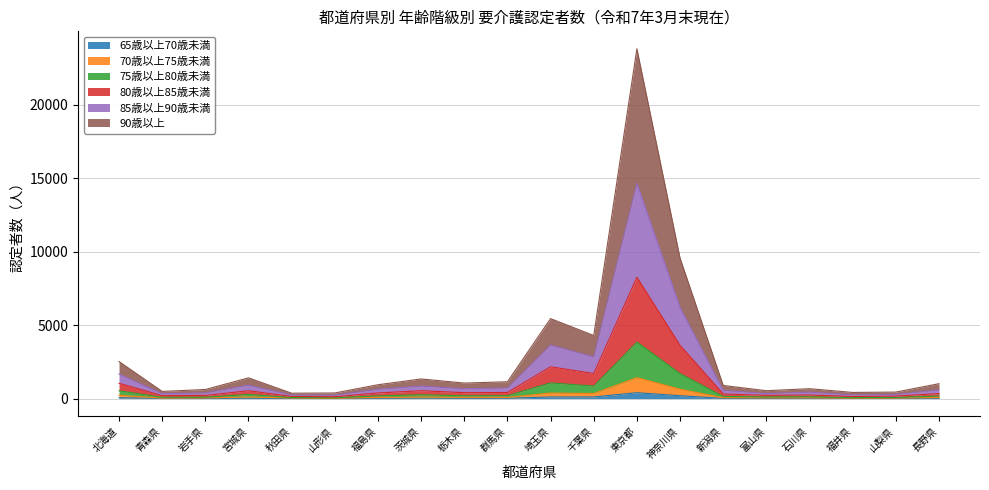

What is the difference between the 90歳以上 values at 神奈川県 and 富山県?

3405